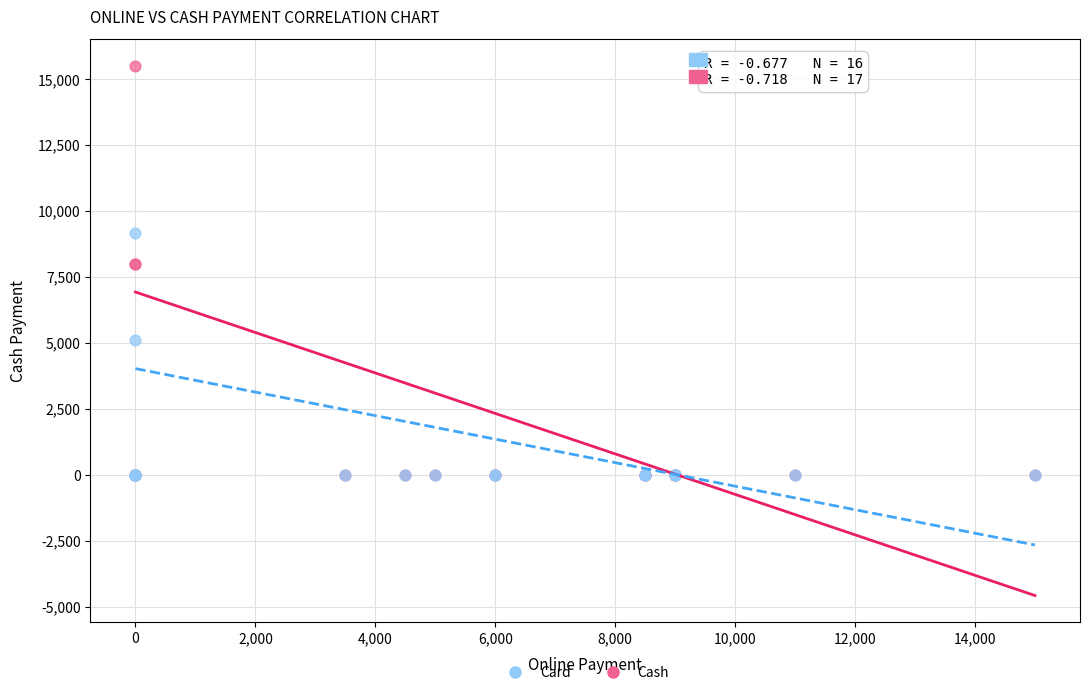

In the Card series, what Y value is closest to 4590?

5100